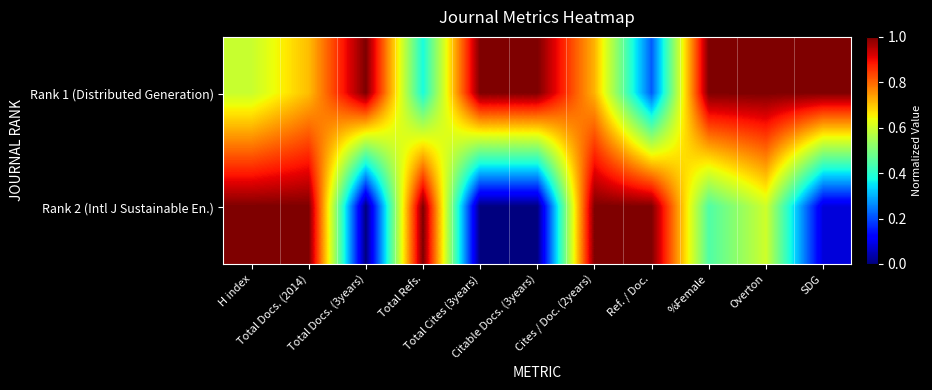

Rank the series by their average value, from lowest to highest.

Rank 2 (Intl J Sustainable En.), Rank 1 (Distributed Generation)